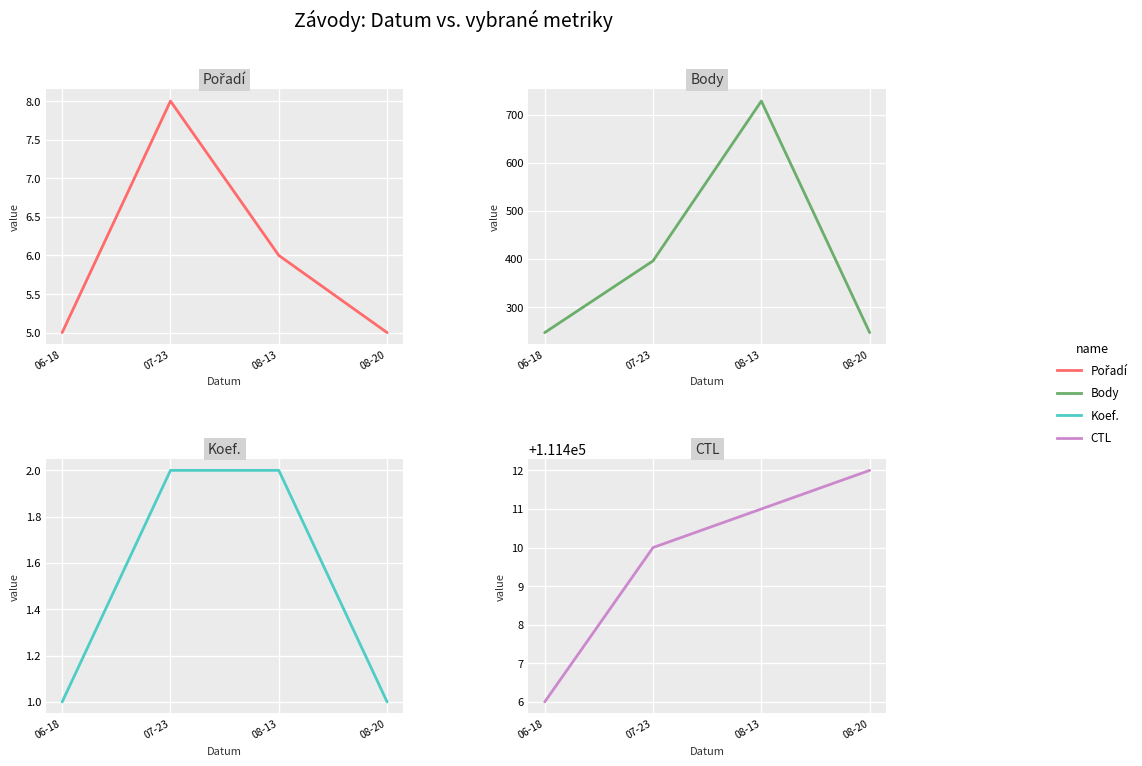

What is the spread (max minus min) of values at 08-20?

111411